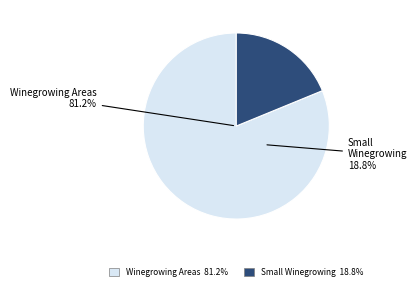

Which slice is the largest?

Winegrowing Areas